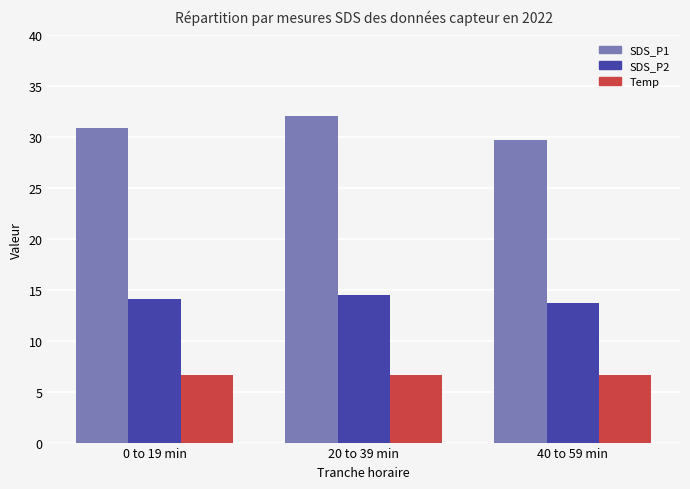

List the series in order of their peak value, highest first.

SDS_P1, SDS_P2, Temp